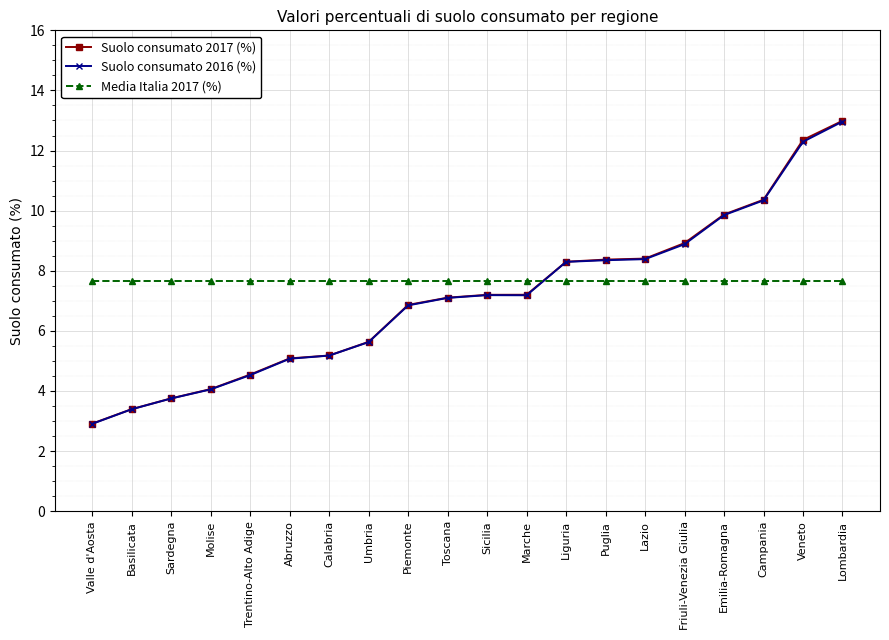

Between Abruzzo and Veneto, which series saw the biggest shift?

Suolo consumato 2017 (%)